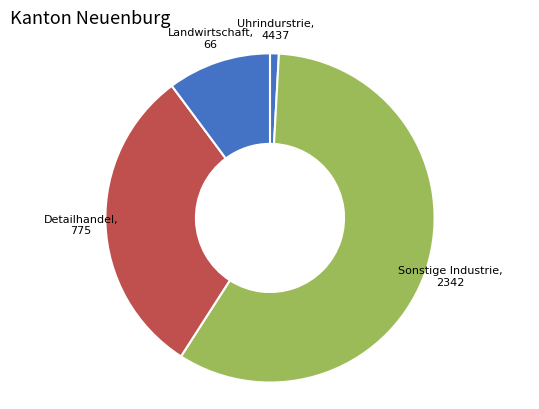

Combined, do Uhrindurstrie and Detailhandel account for over 50%?

Yes